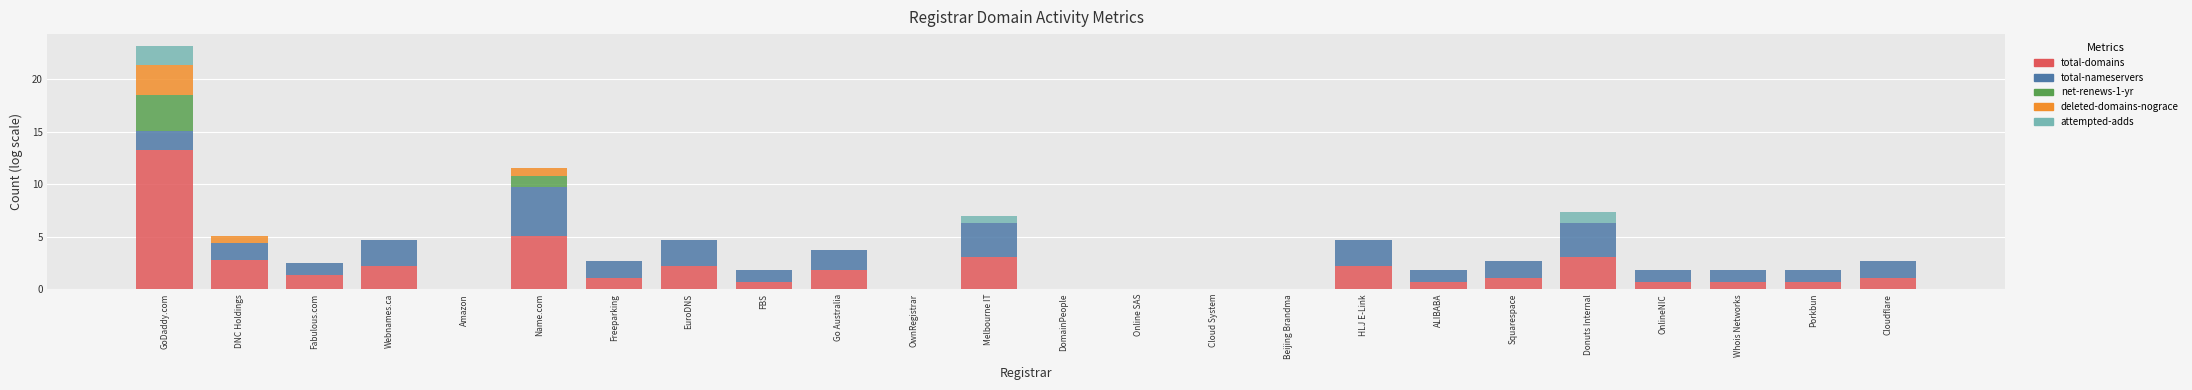

How many data points does each series have?

24